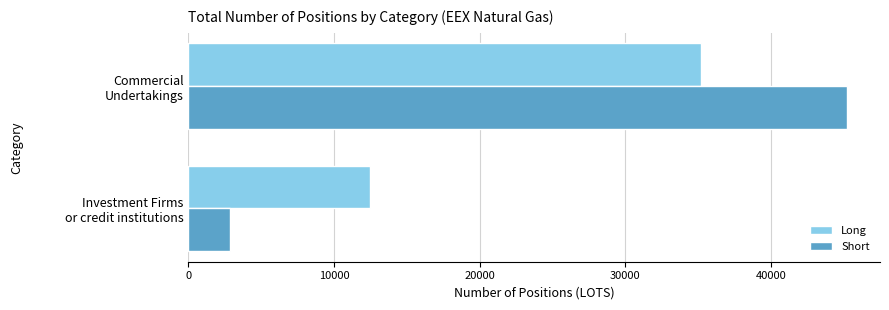

What is the maximum value for Short?

45215